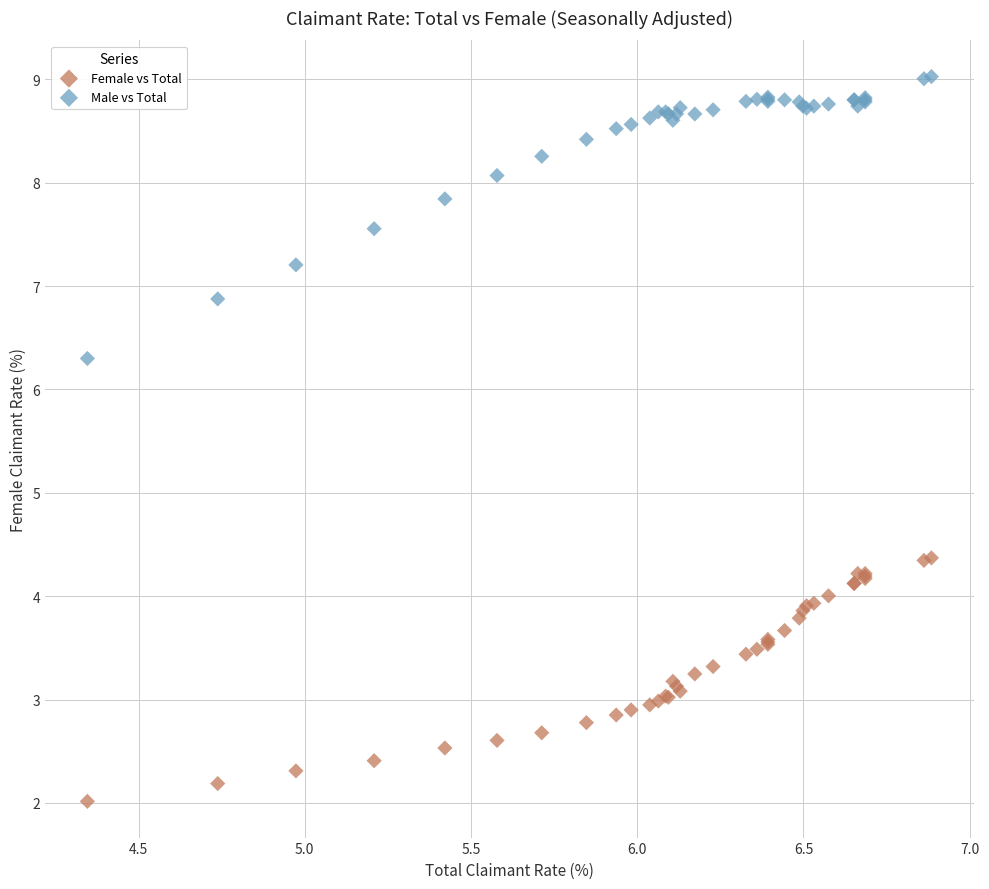

Which series has the widest spread of Y values?

Male vs Total